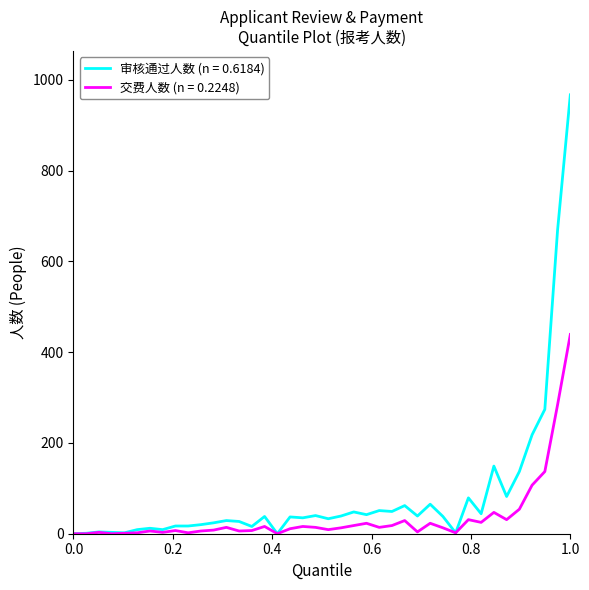

Rank the series by their average value, from highest to lowest.

审核通过人数 (n = 0.6184), 交费人数 (n = 0.2248)